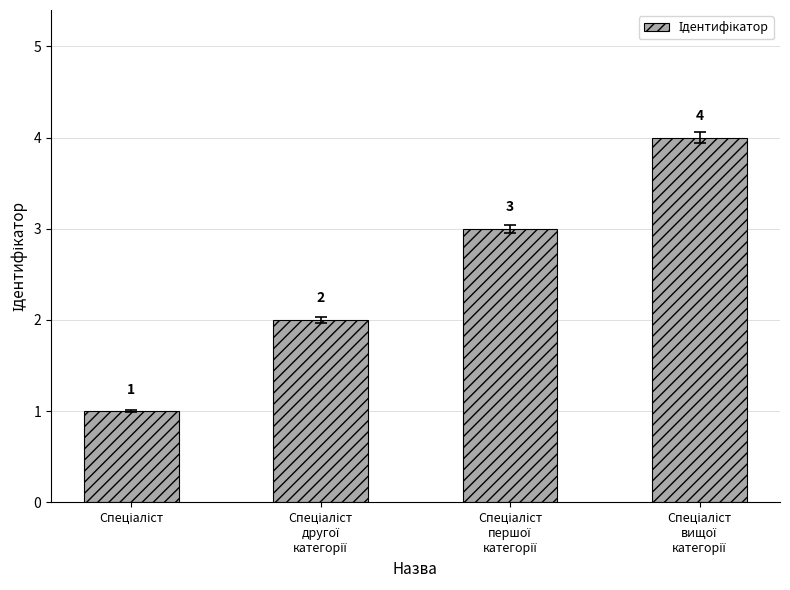

Count the values in the range 2 to 4.

3